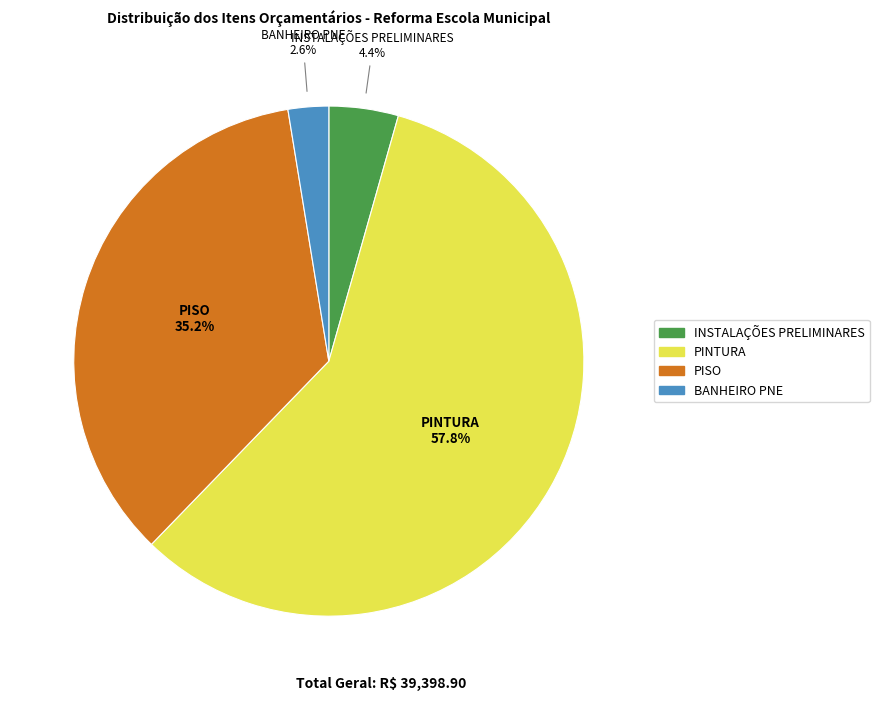

Does any single category account for the majority?

Yes